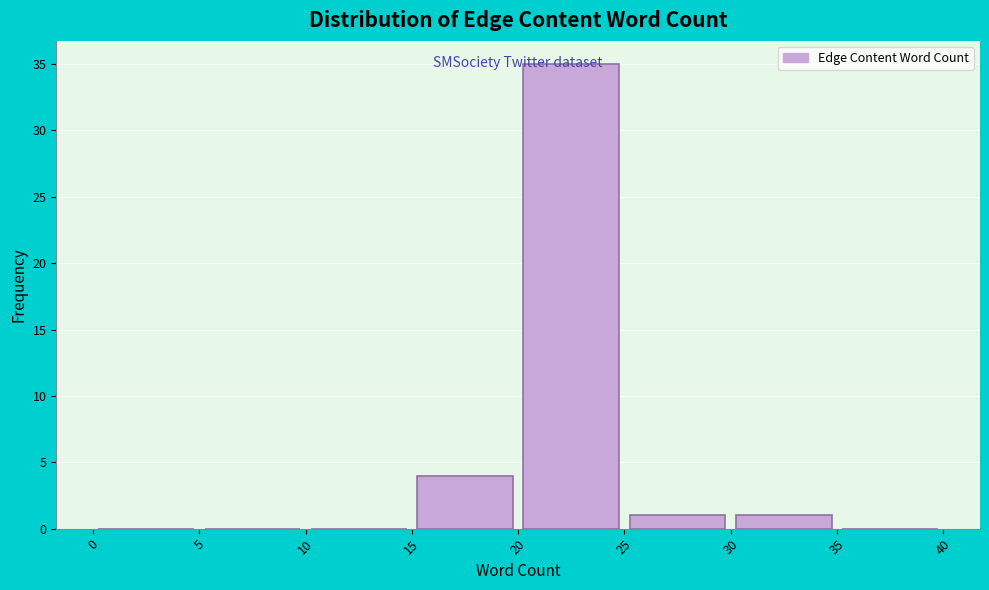

Over which range of the x-axis is the bar tallest?

20 to 25